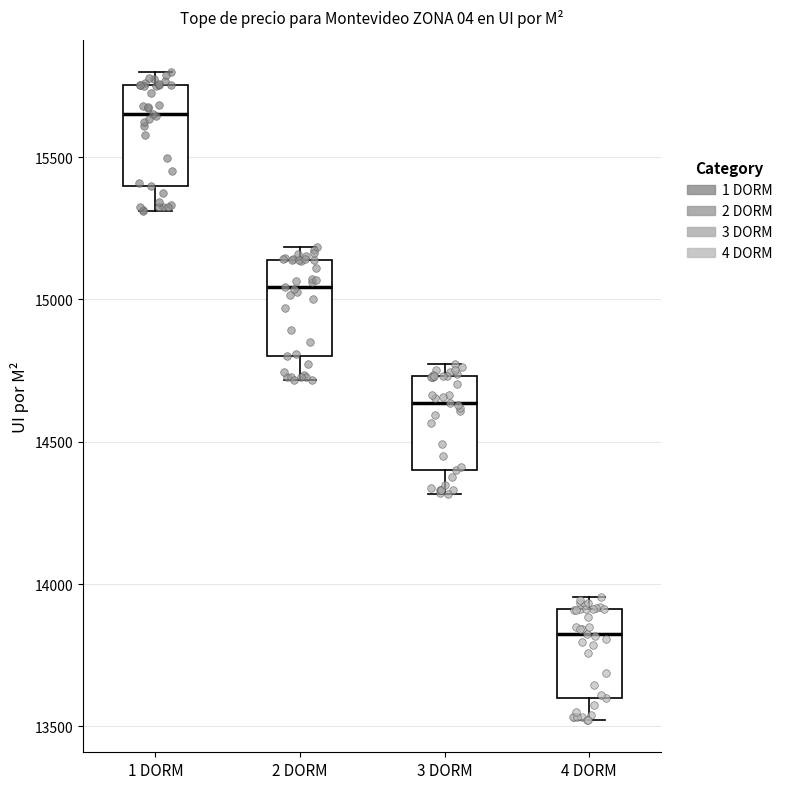

Where does the lower whisker of the box for 2 DORM end on the y-axis? The values are not printed on the chart, so give them approximately, as read against the axis.

14700